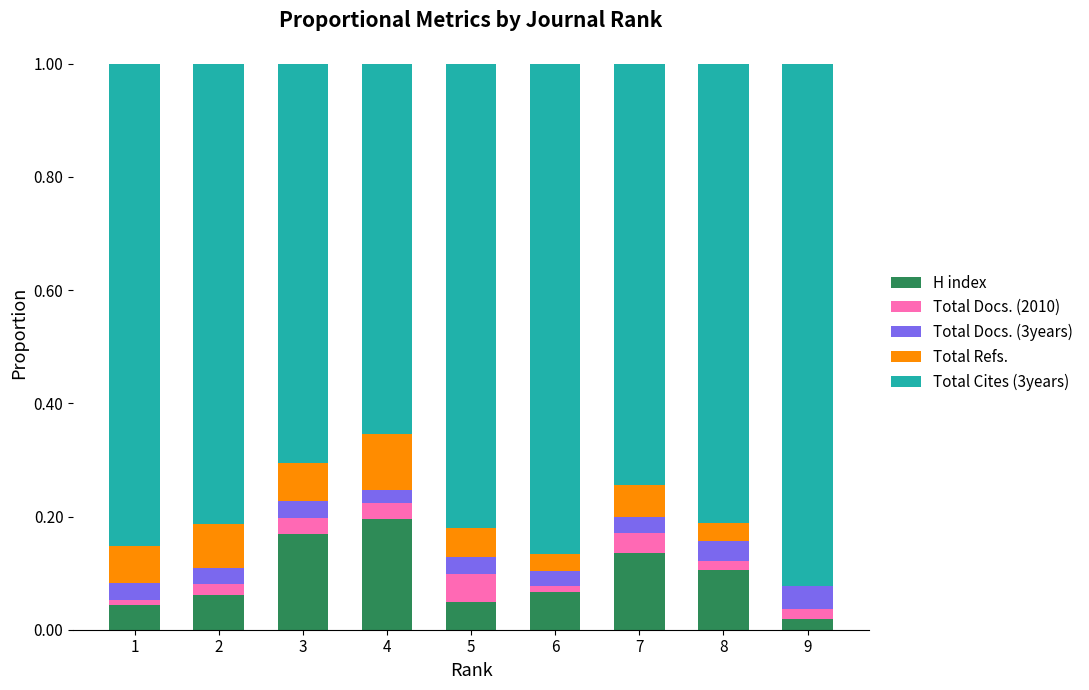

Which category has the highest value in the H index series?

4